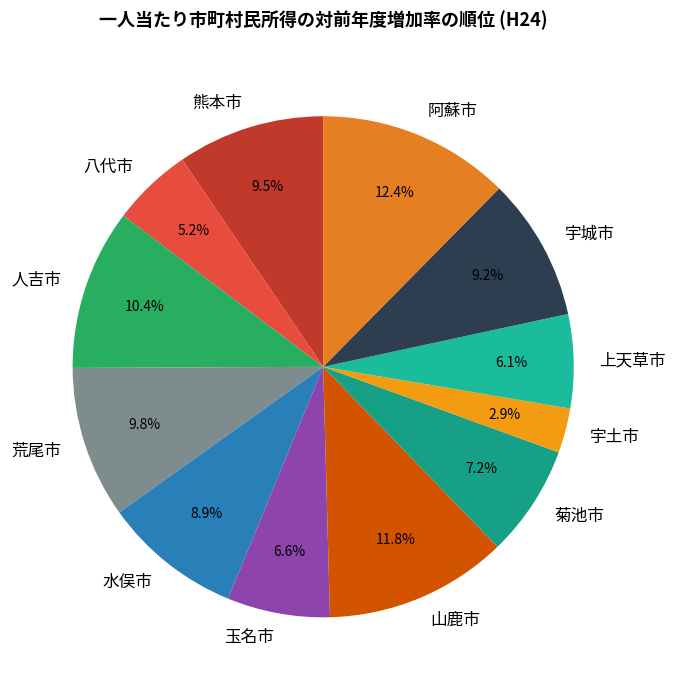

What is the largest slice in the pie chart?

阿蘇市